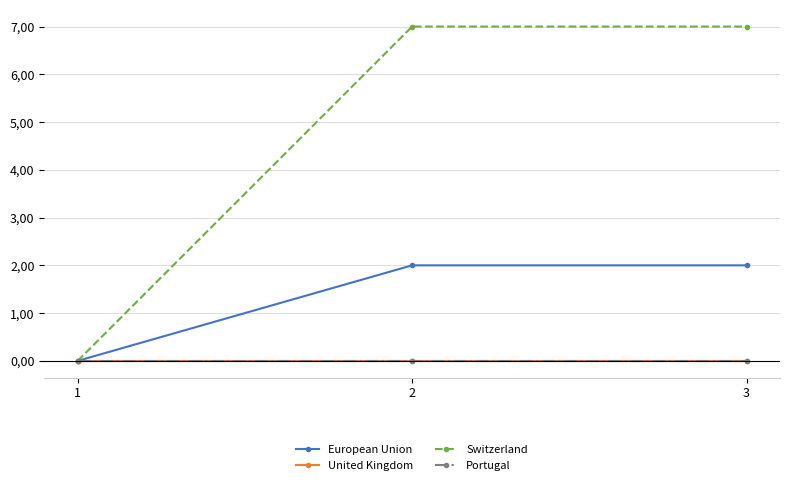

Rank the categories by Switzerland value from highest to lowest.

2, 3, 1